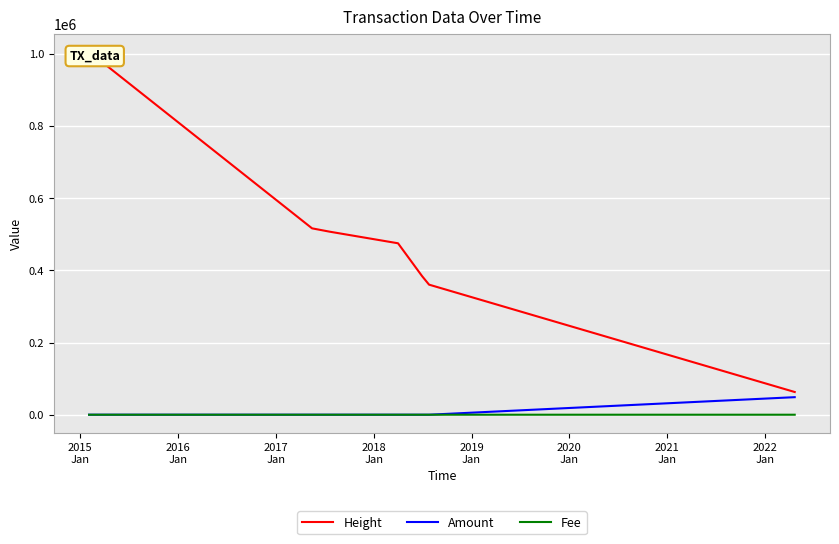

What is the maximum value for Amount?

48614.0